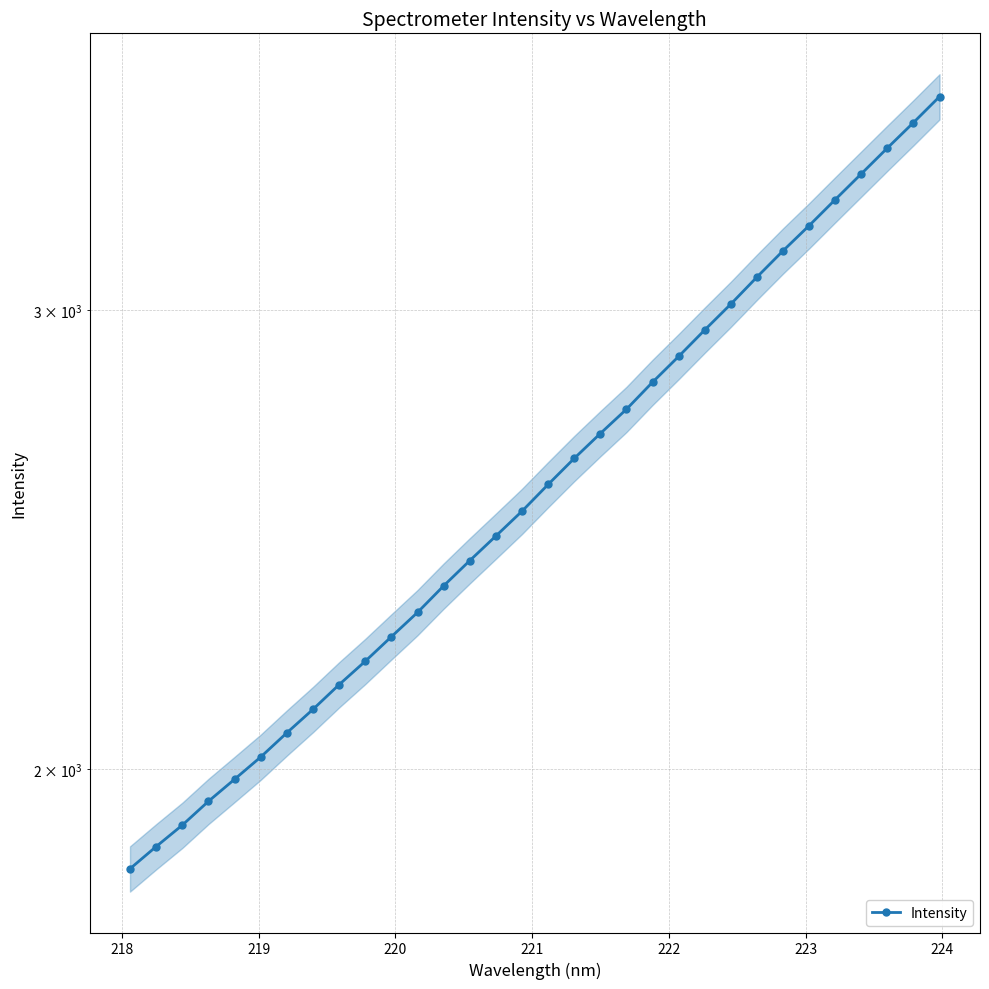

Reading left to right, what are all the values shown in this chart?

1831.1	1867.3	1903.0	1943.5	1981.7	2021.0	2064.7	2108.0	2154.4	2199.4	2247.6	2296.3	2350.8	2403.8	2456.6	2511.1	2571.0	2630.9	2689.4	2747.6	2814.1	2878.9	2947.0	3015.1	3087.9	3160.4	3231.4	3306.5	3382.7	3460.7	3539.3	3621.4